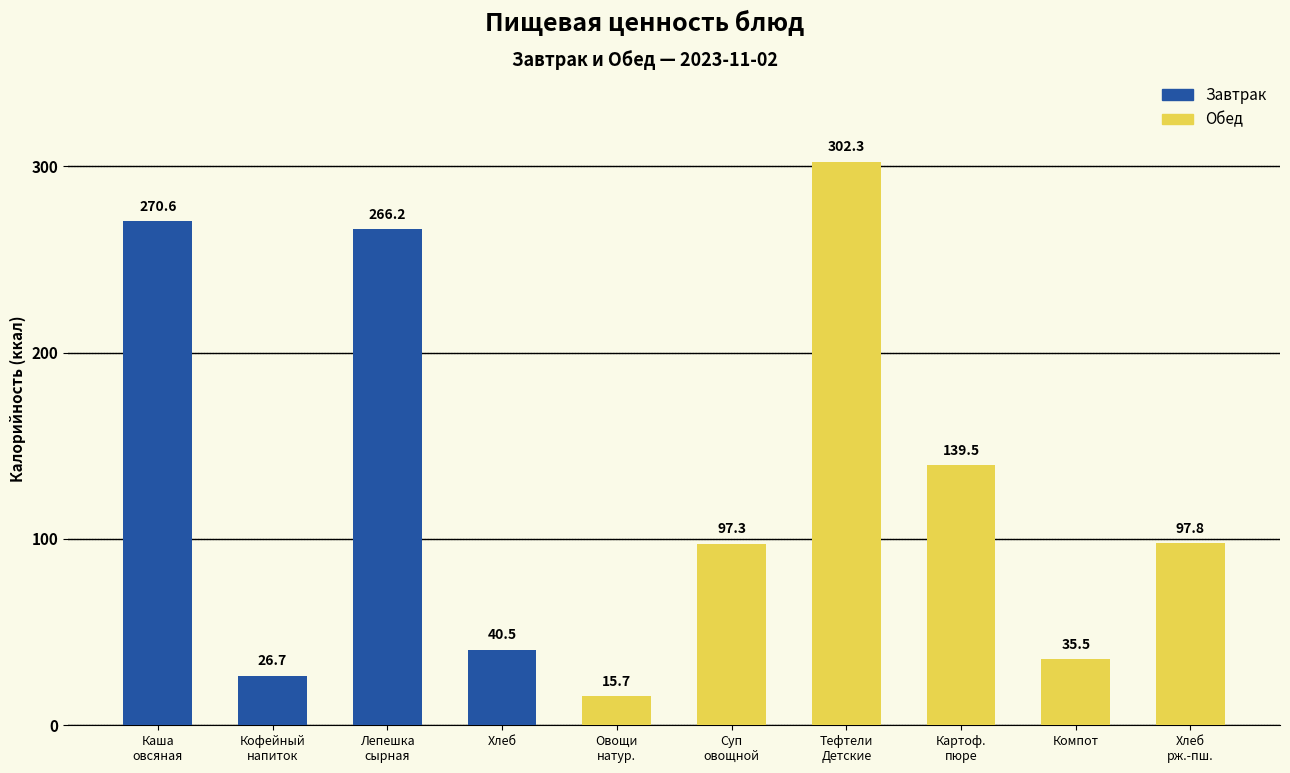

What is the average value?

129.2